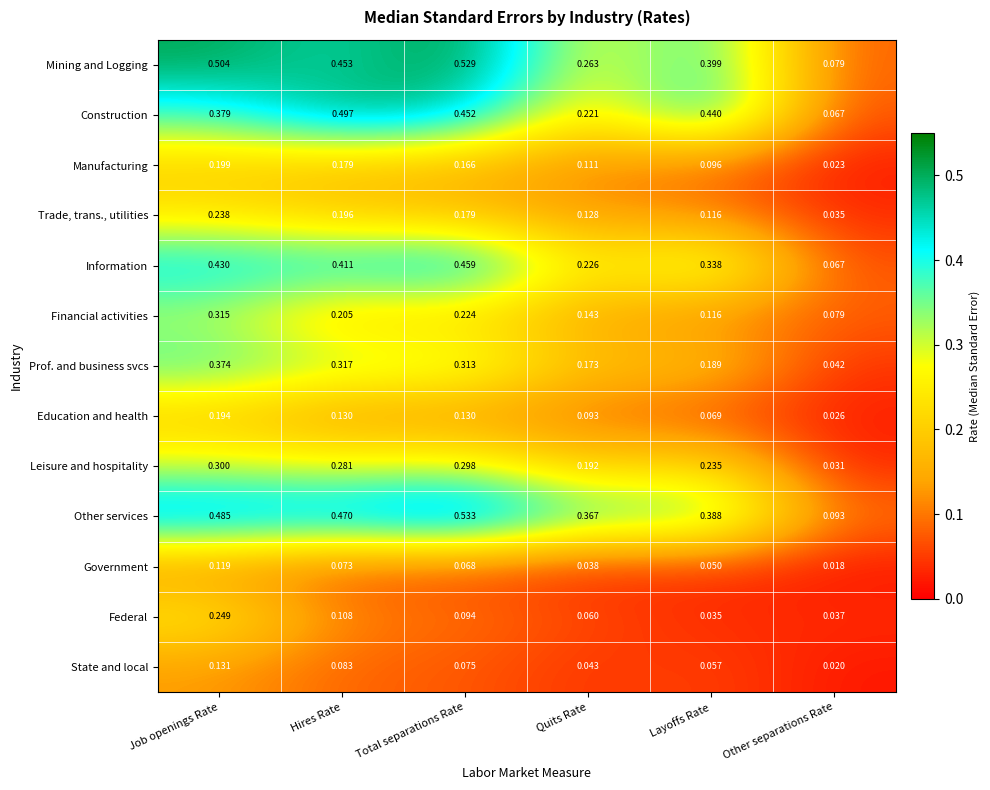

How many distinct data groups are displayed?

13